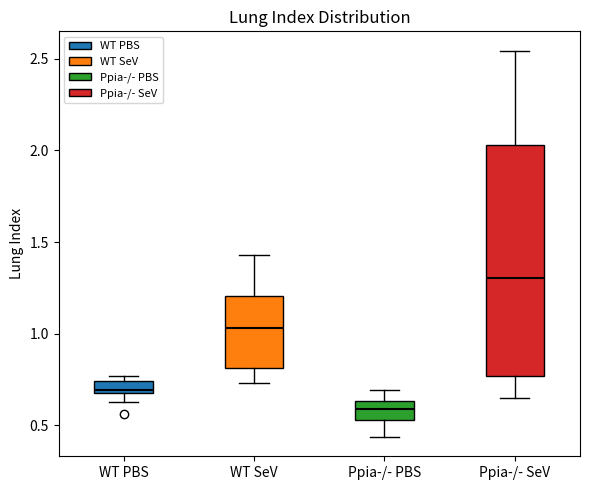

Which box is the tallest, from its lower edge to its upper edge?

Ppia-/- SeV